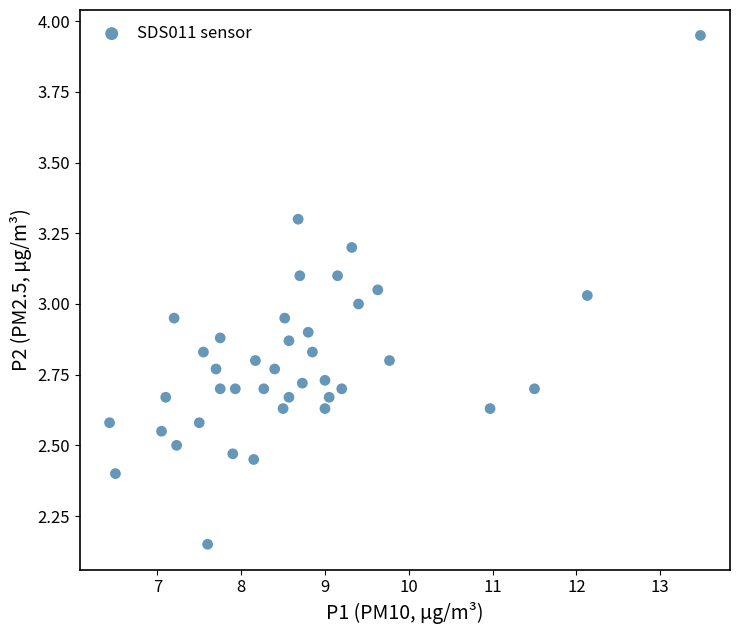

What is the range of Y values (max minus min)?

1.8